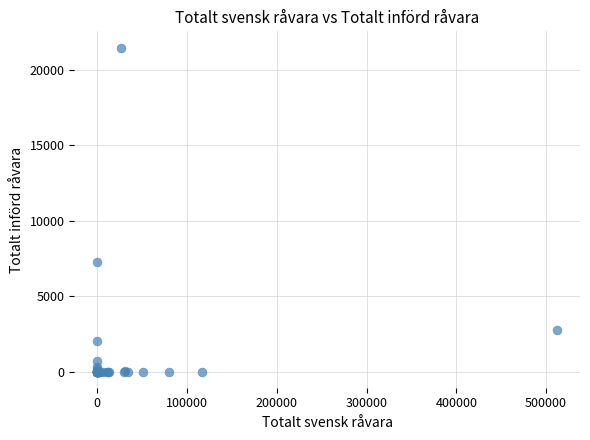

What Y value in the scatter plot is closest to 10730?

7272.6